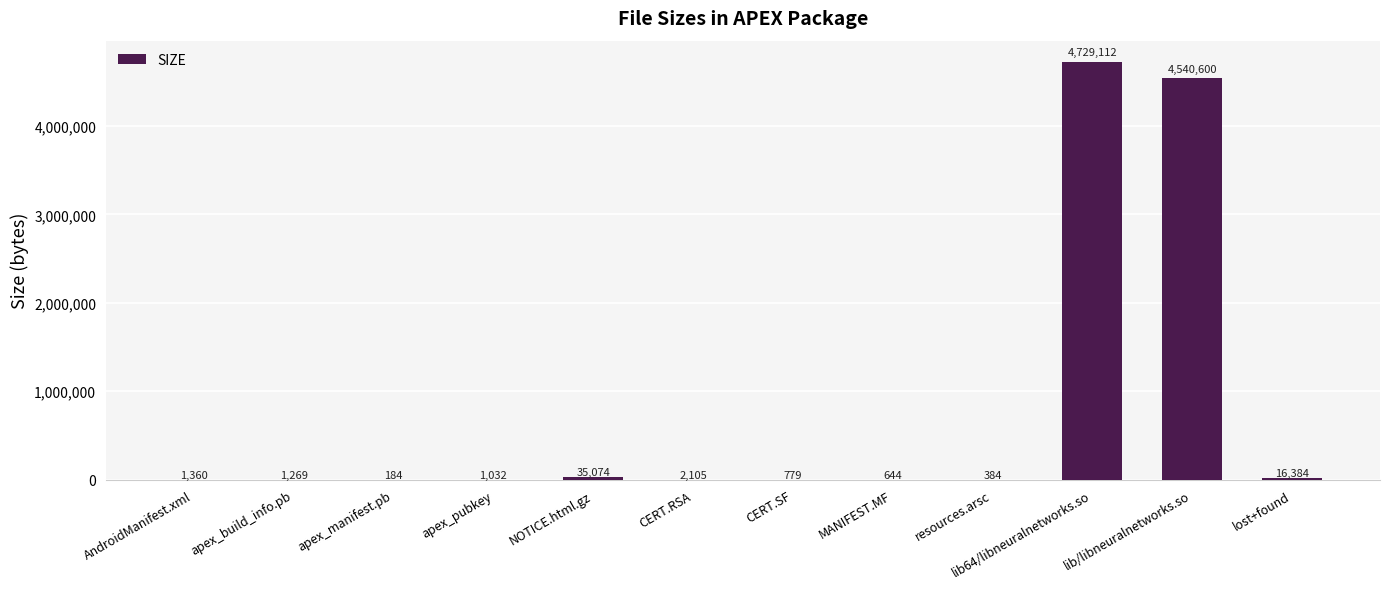

At which category does the chart reach its peak across all series?

lib64/libneuralnetworks.so